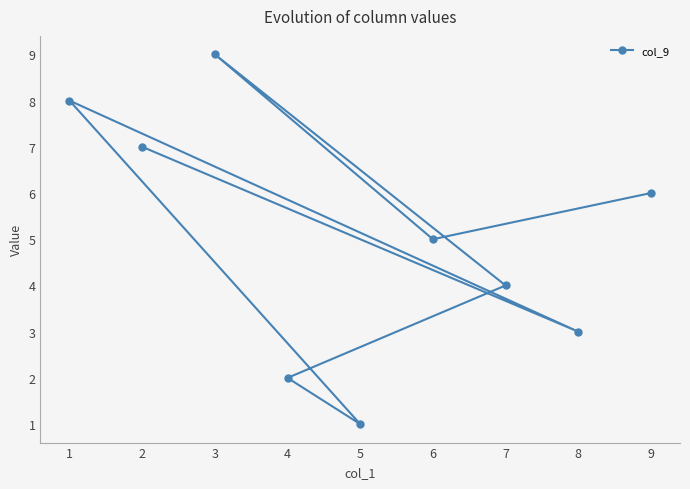

What is the difference between the values at 3 and 5?

8